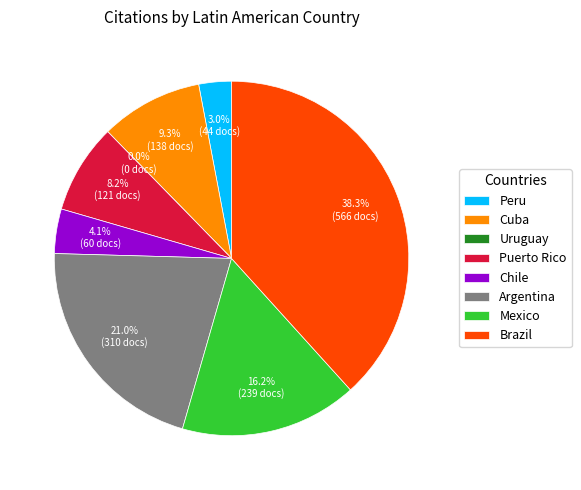

Count the number of slices in the pie.

8